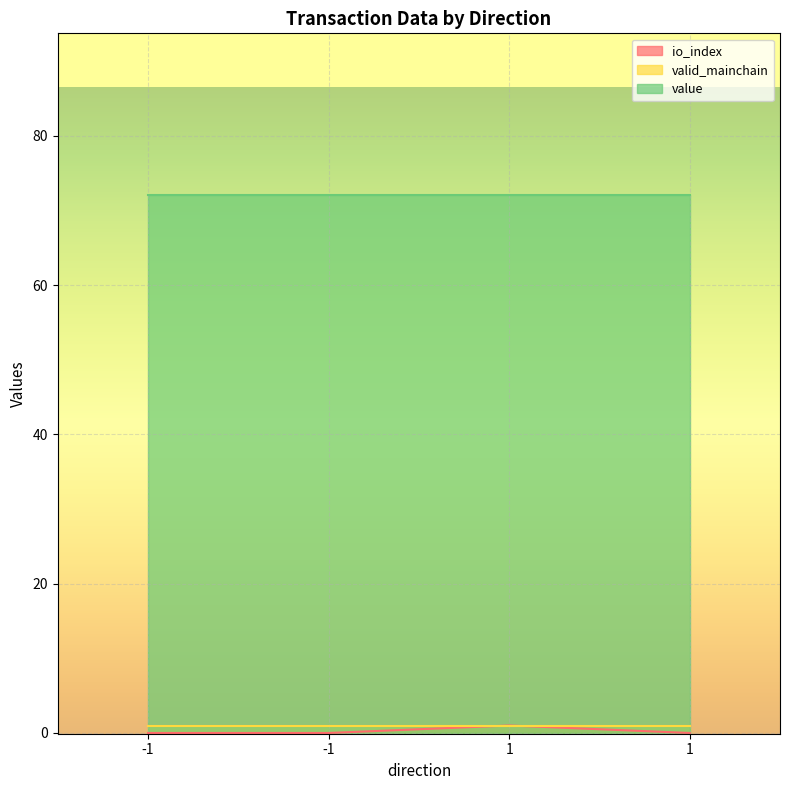

What are all the series names shown in the legend?

io_index, valid_mainchain, value